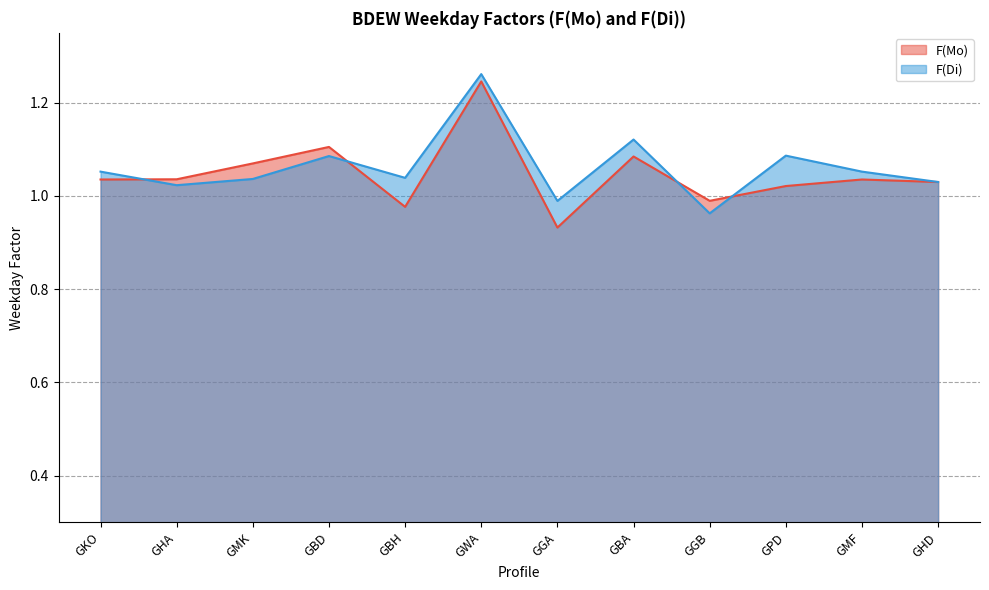

Reading left to right, transcribe all the data shown in this chart.

F(Mo): 1.0	1.0	1.1	1.1	1.0	1.2	0.9	1.1	1.0	1.0	1.0	1.0
F(Di): 1.1	1.0	1.0	1.1	1.0	1.3	1.0	1.1	1.0	1.1	1.1	1.0